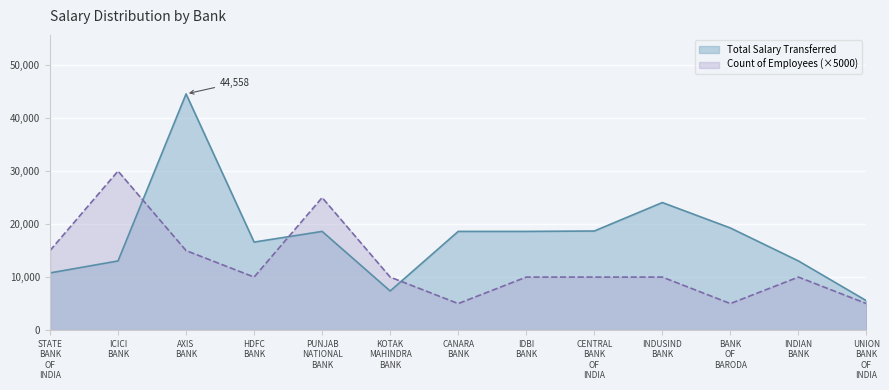

What is the sum of the Count of Employees values at PUNJAB NATIONAL BANK and ICICI BANK?

55000